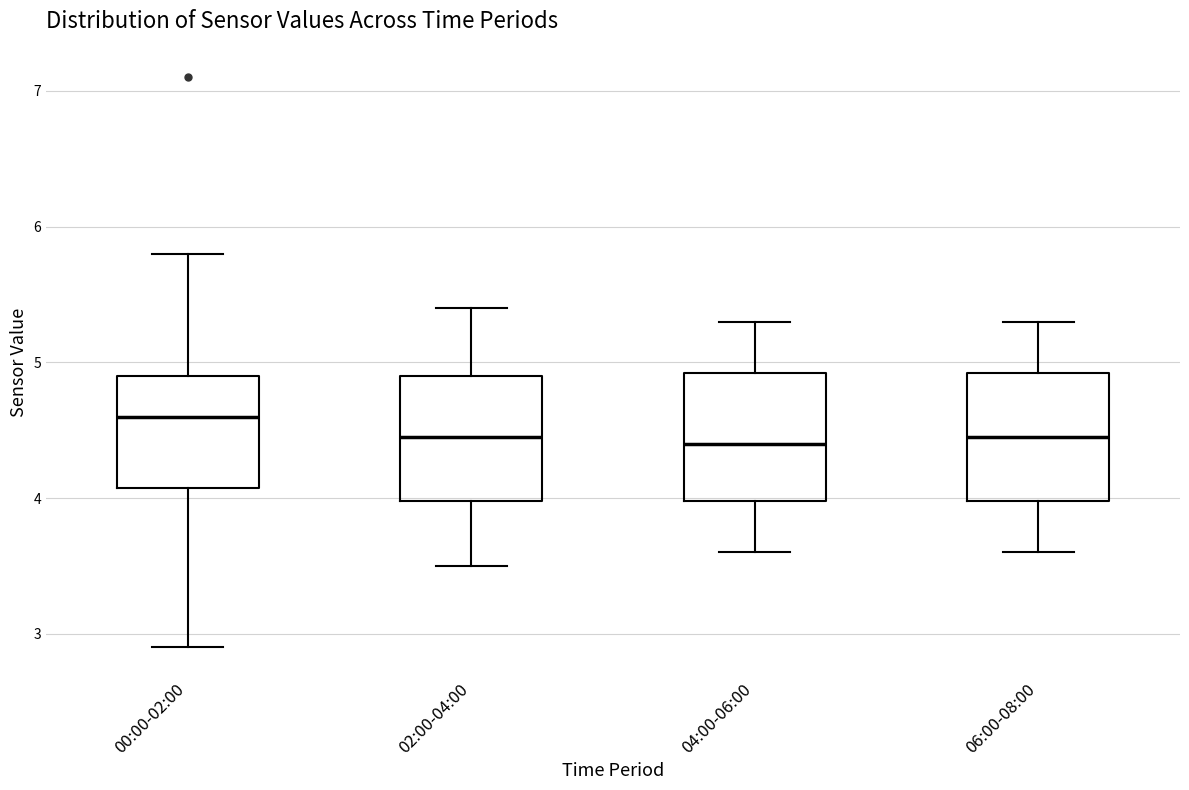

Which box's median line is the highest?

00:00-02:00